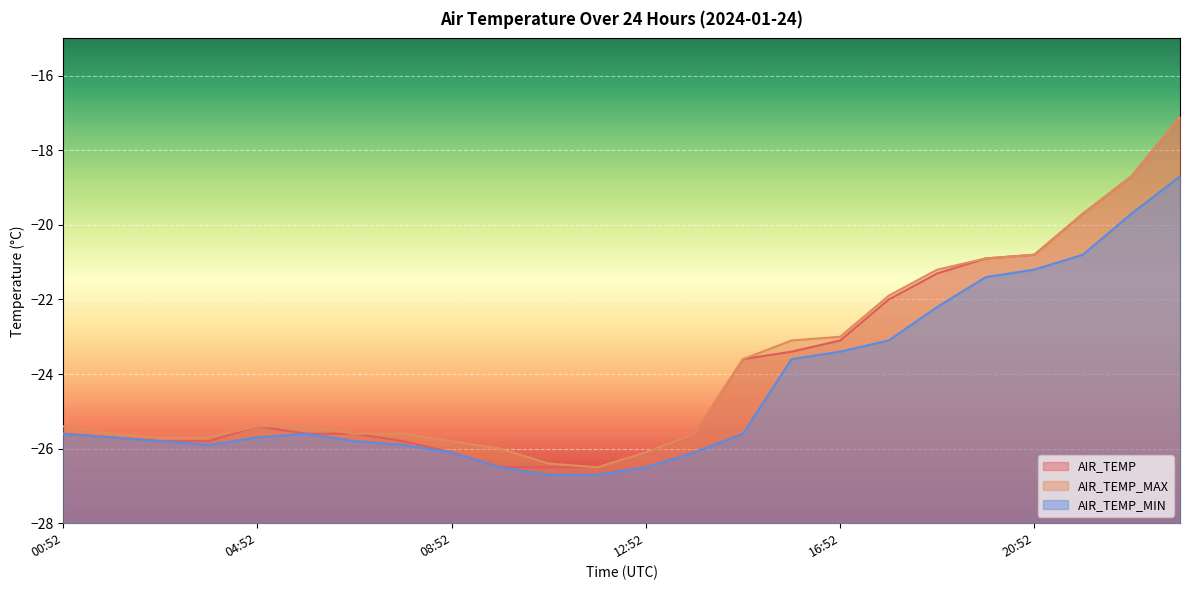

What is the label of the 23rd point from the right?

01:52